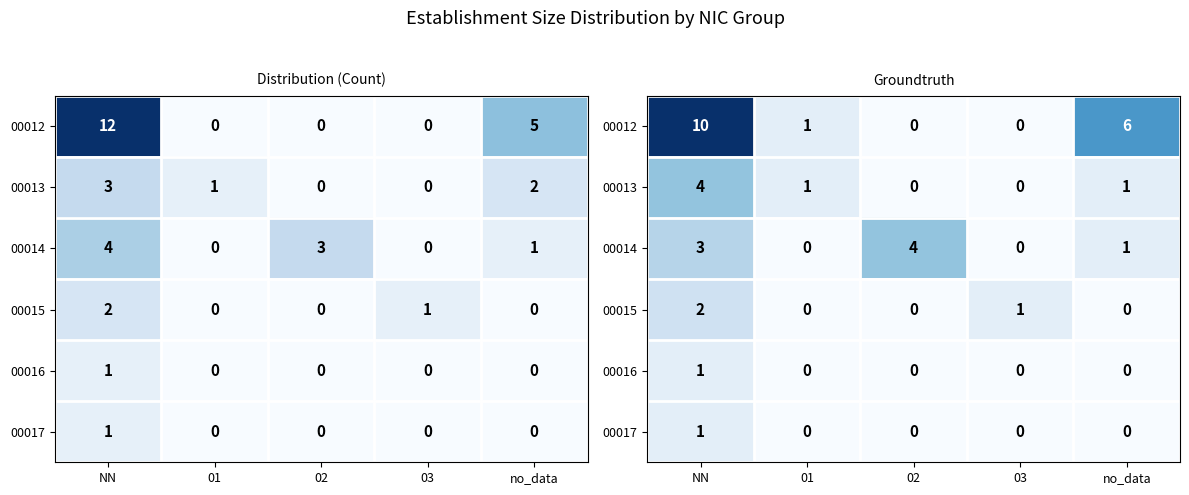

Is the value of 00015 at 03 greater than the value of 00016 at 01?

Yes